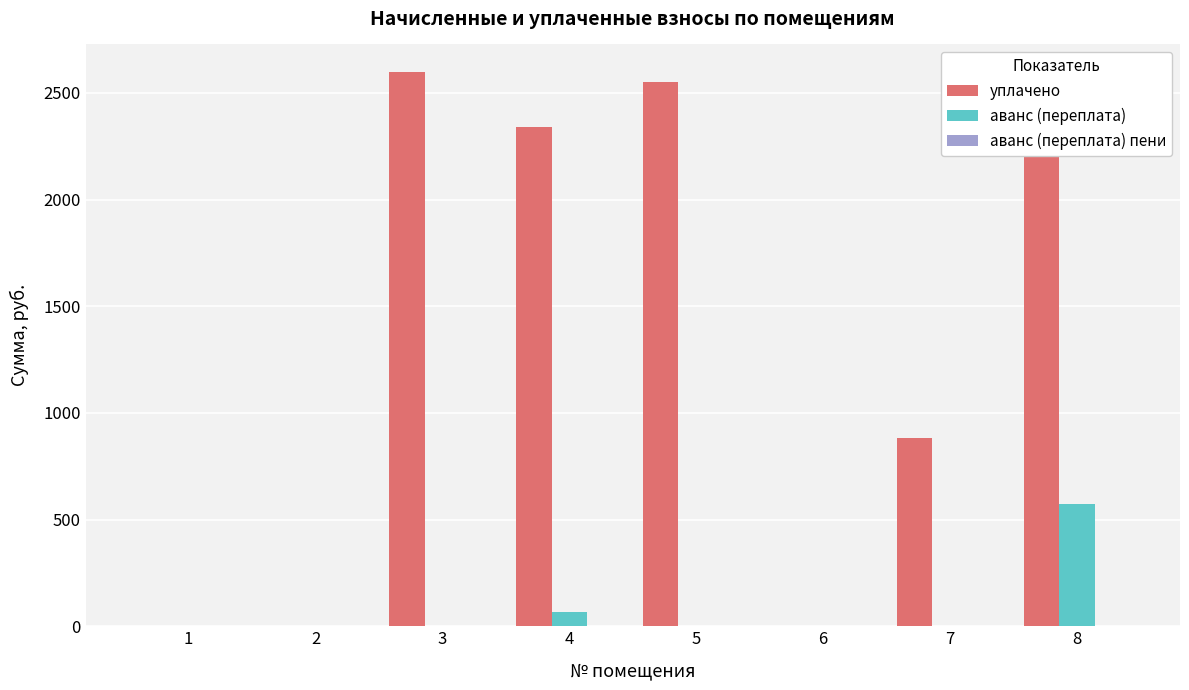

What is the maximum value shown in the chart?

2597.7